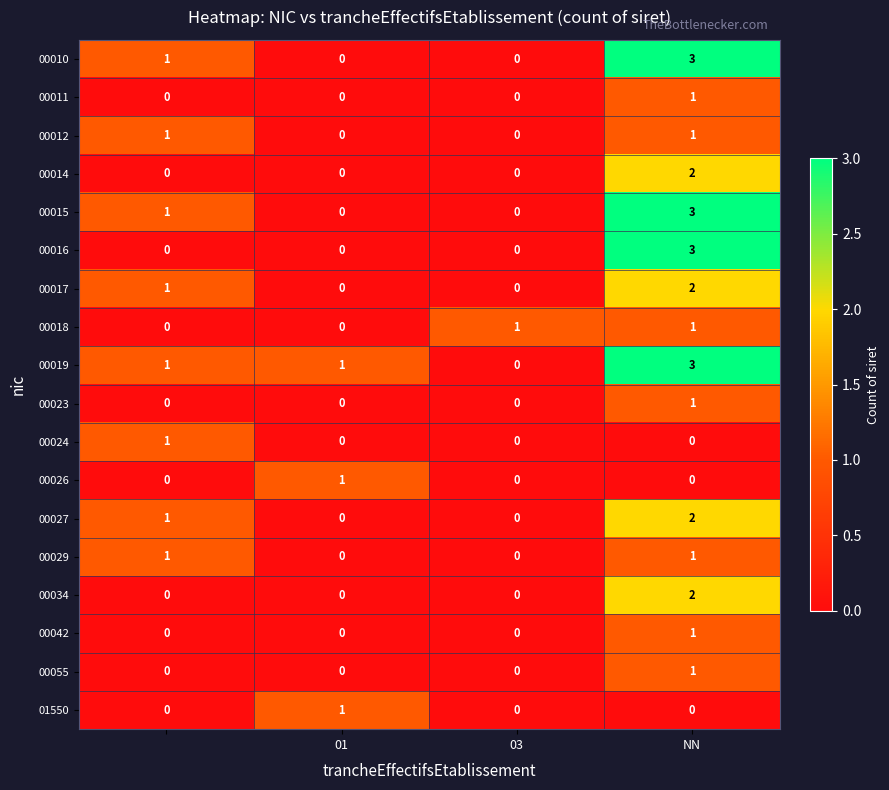

Which series has the largest total across all categories?

00019